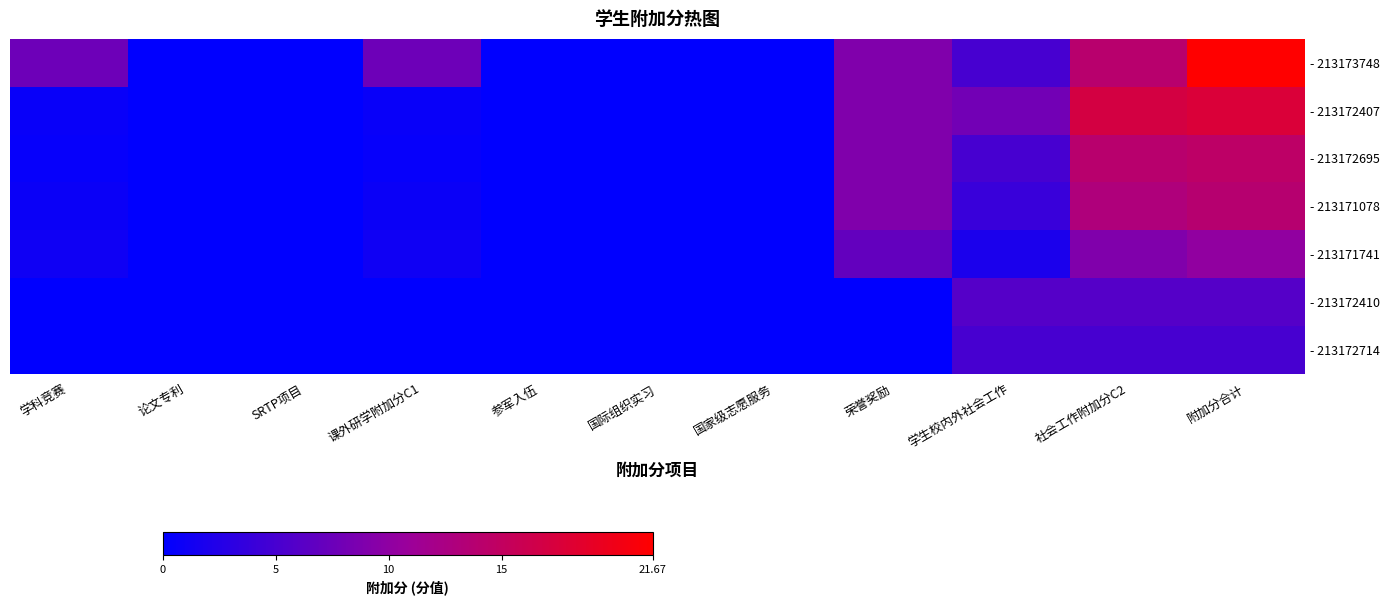

Which series has the widest spread of values?

- 213173748